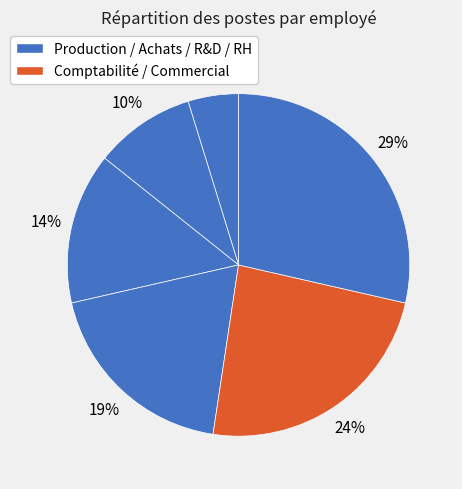

How many segments does this pie chart have?

6